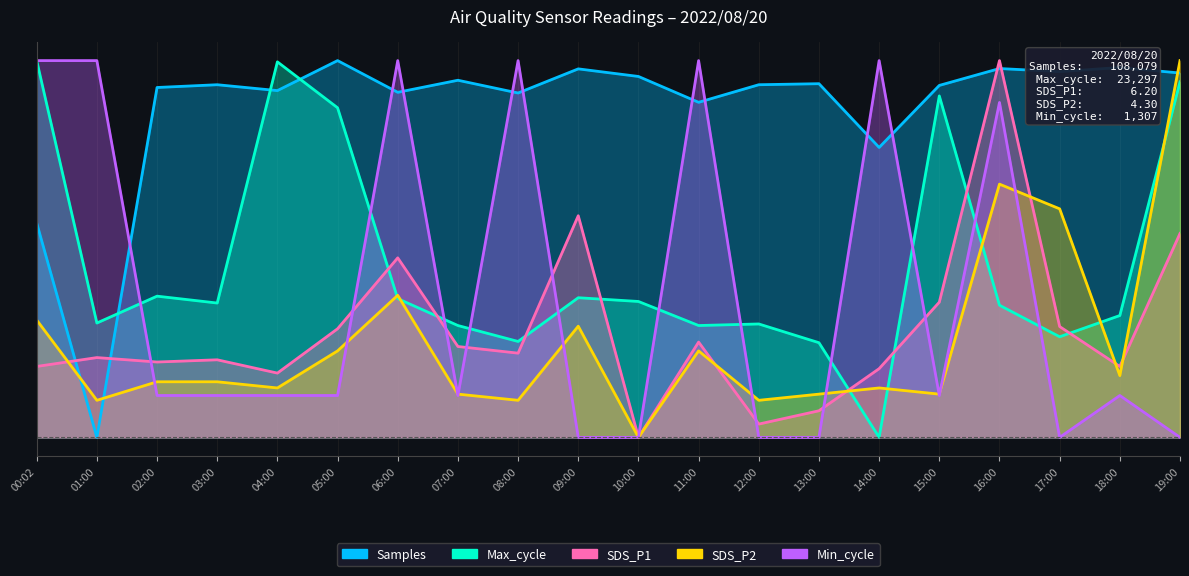

What position from the left is 13:00?

14